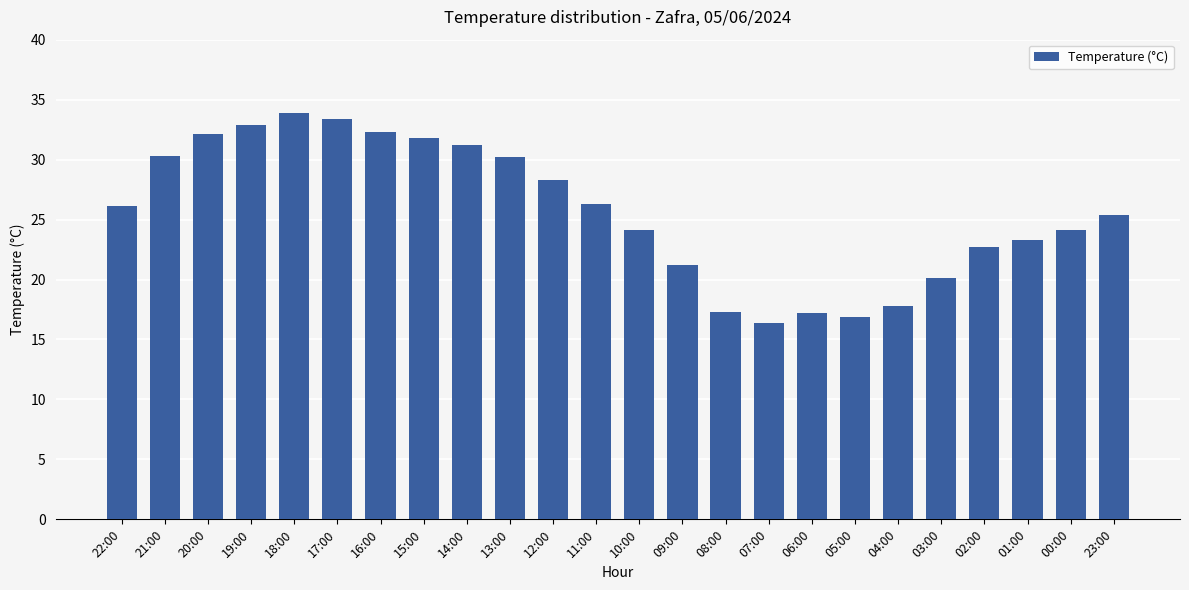

Between 06:00 and 09:00, which is larger?

09:00